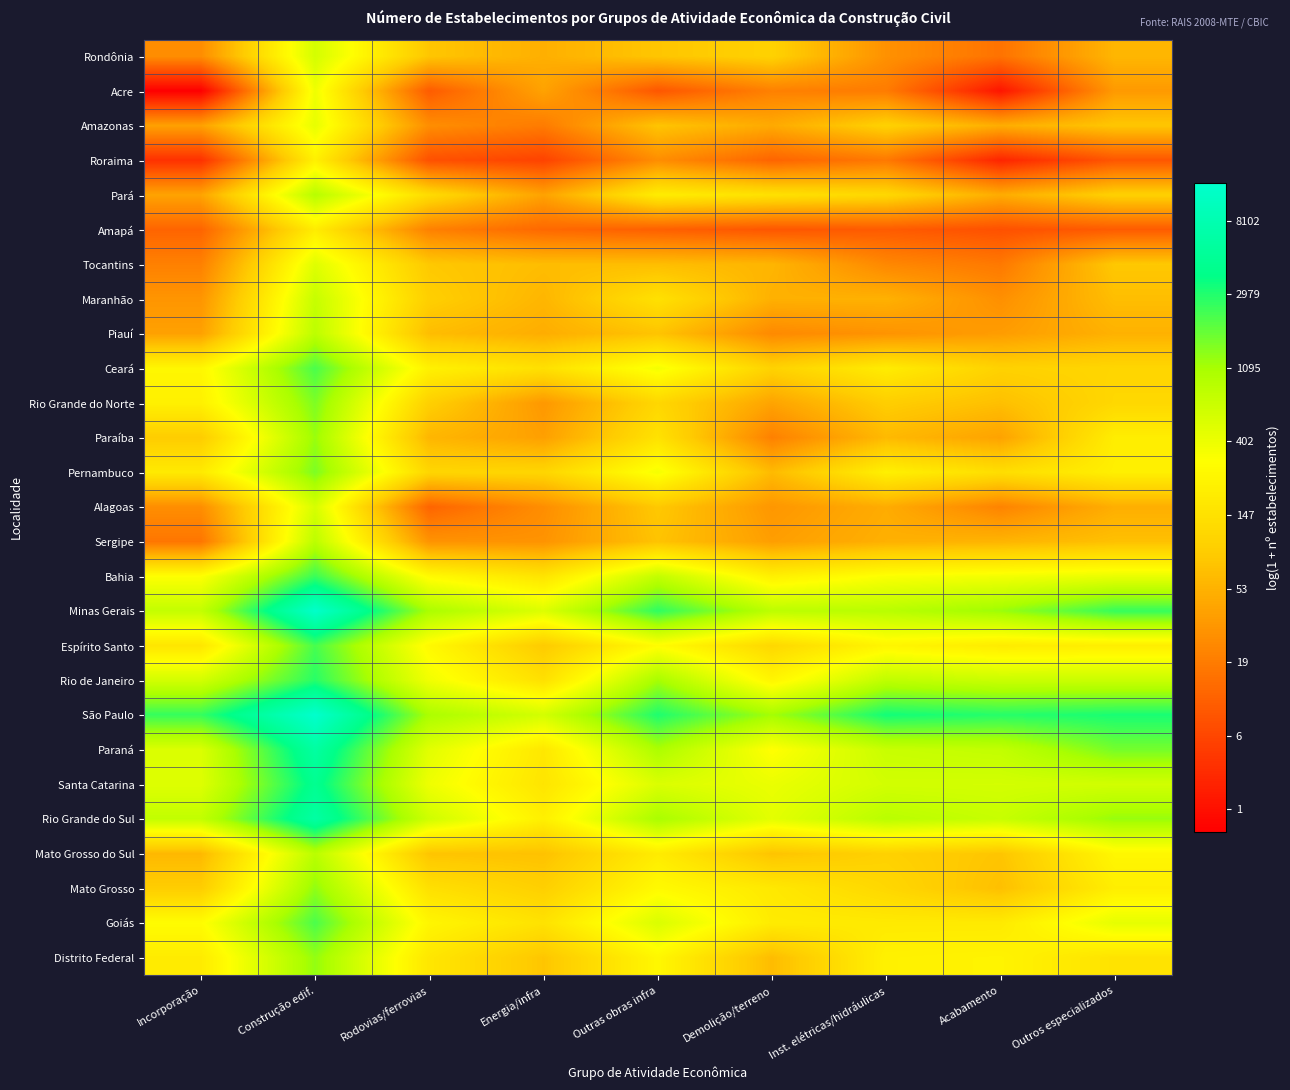

Which series changed the most between Rodovias/ferrovias and Demolição/terreno?

Paraíba